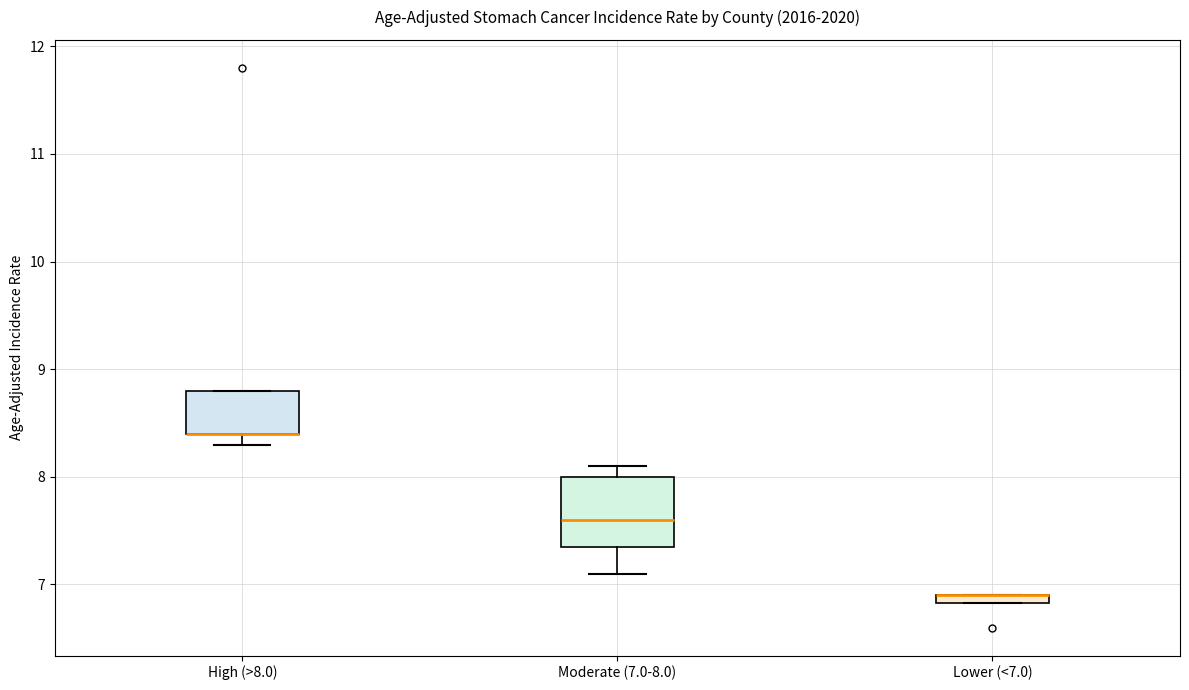

Which box is the tallest, from its lower edge to its upper edge?

Moderate (7.0-8.0)